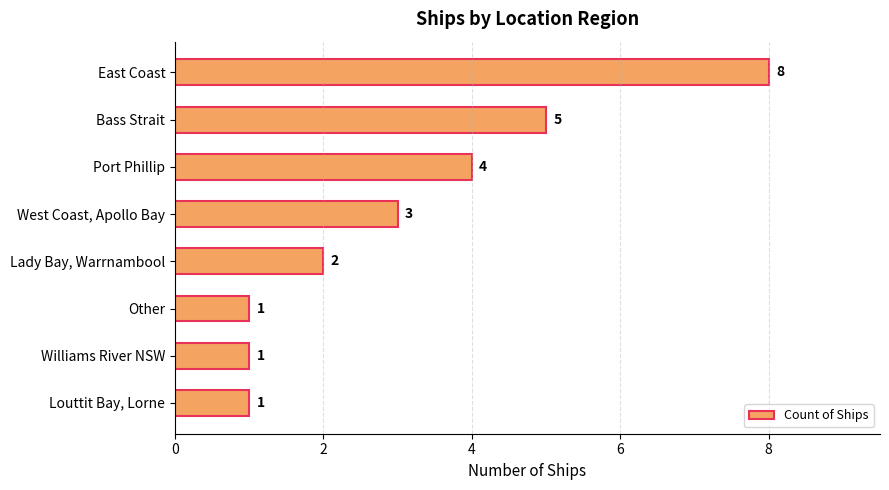

What is the greatest value displayed?

8